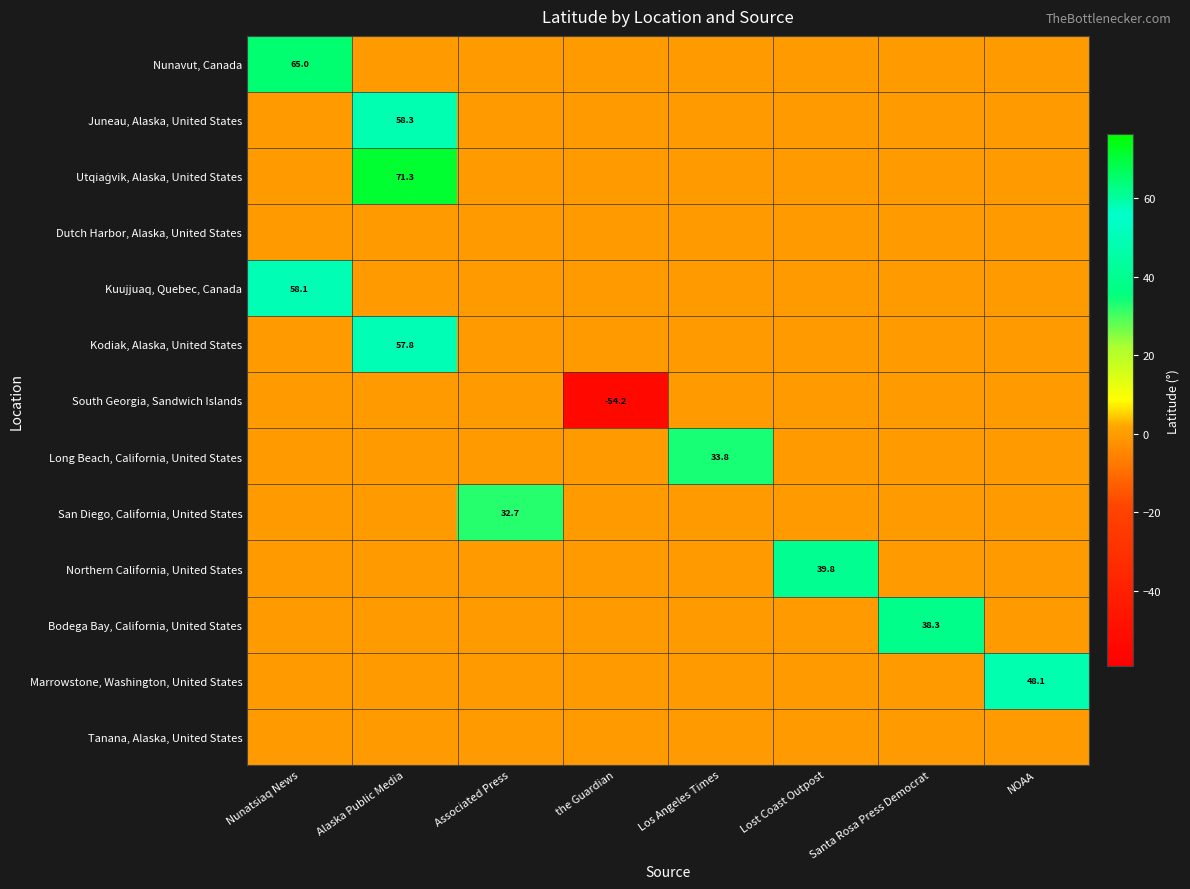

True or false: Northern California, United States has a value of 12.9 at Lost Coast Outpost.

False